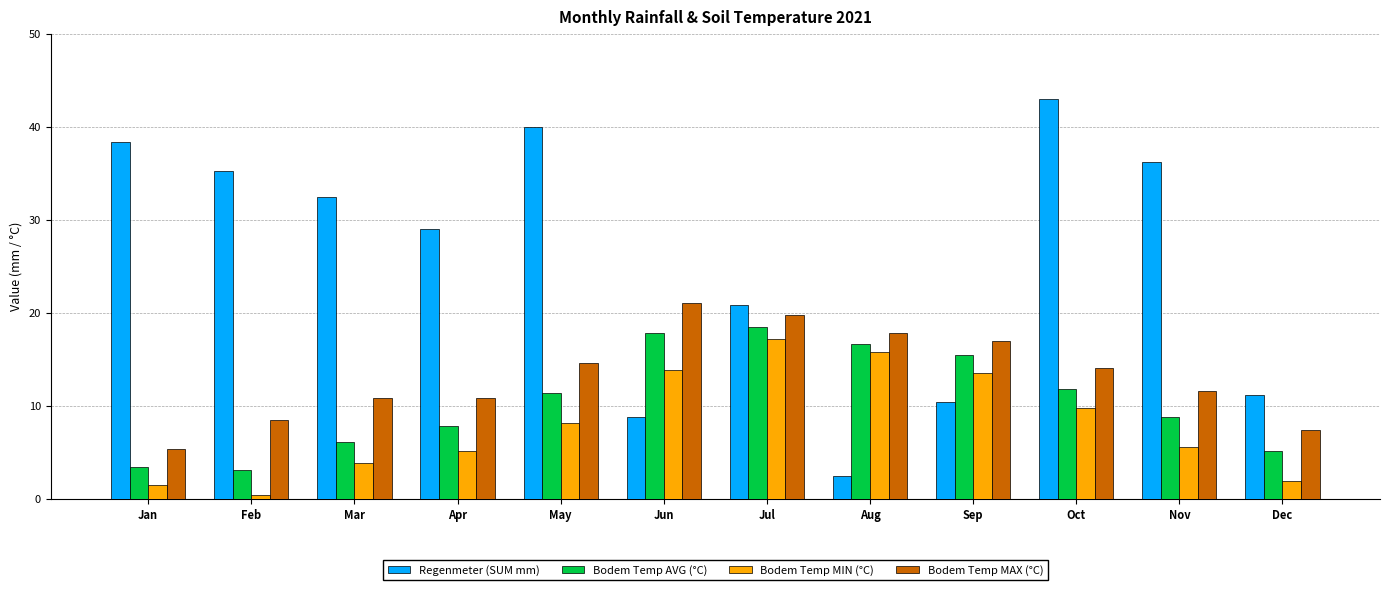

What are all the series names shown in the legend?

Regenmeter (SUM mm), Bodem Temp AVG (°C), Bodem Temp MIN (°C), Bodem Temp MAX (°C)